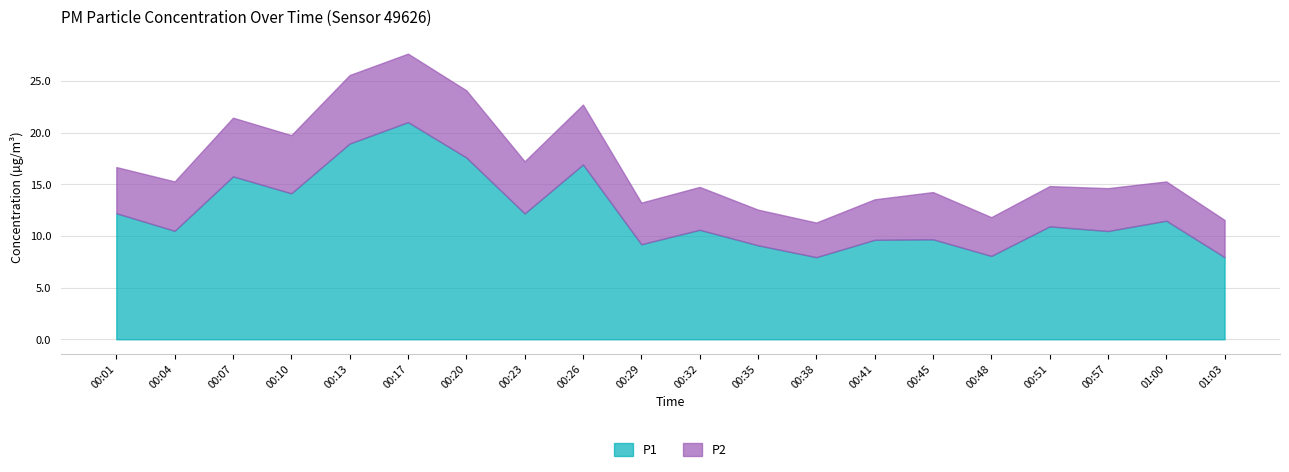

How many interior local peaks does the P1 series have?

7